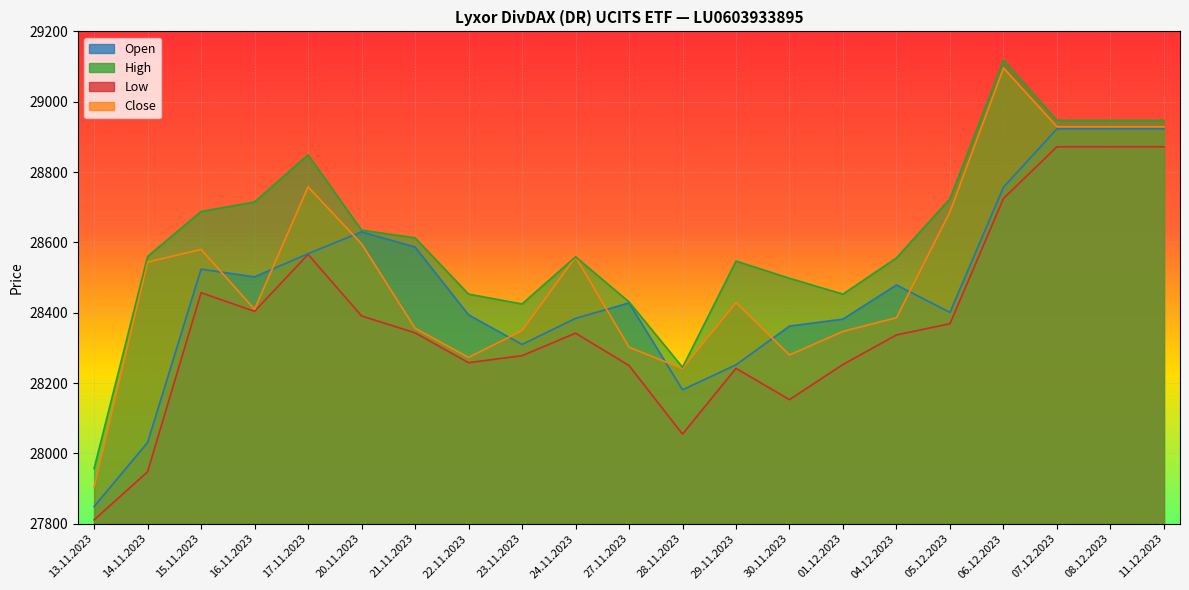

What value does the Close series have at 07.12.2023, to the nearest 50?

28950